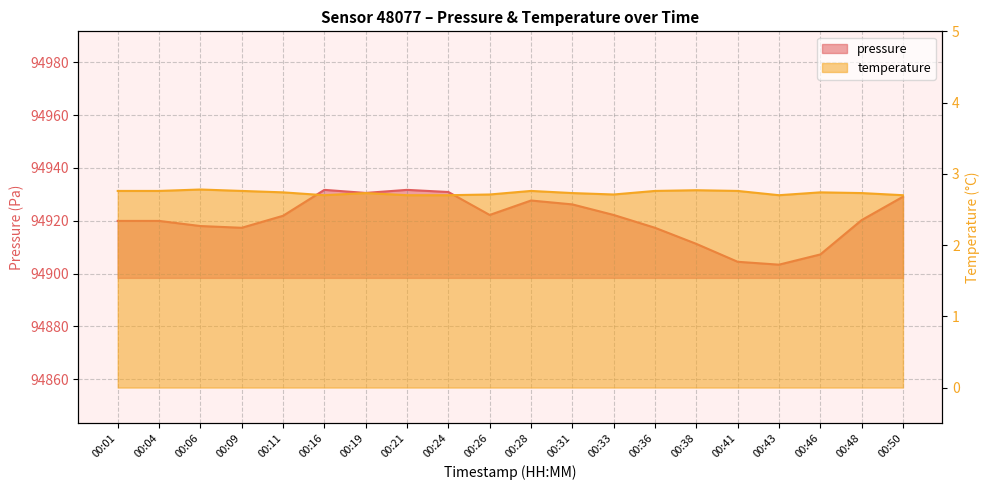

What are all the series names shown in the legend?

pressure, temperature